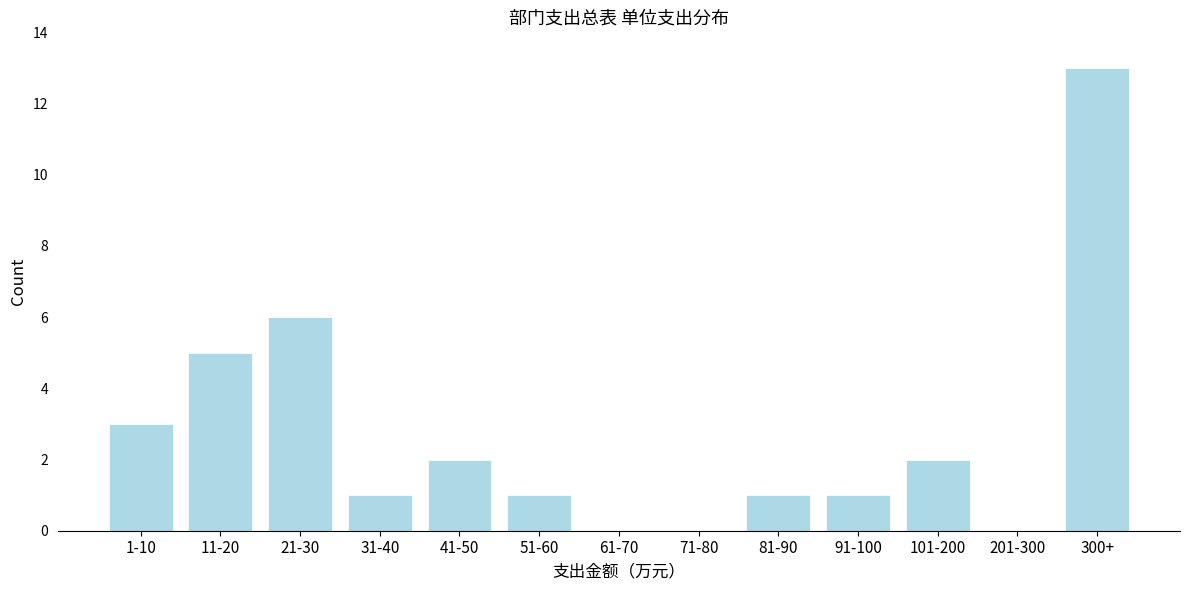

Reading left to right, what are all the values shown in this chart?

1-10=3	11-20=5	21-30=6	31-40=1	41-50=2	51-60=1	61-70=0	71-80=0	81-90=1	91-100=1	101-200=2	201-300=0	300+=13